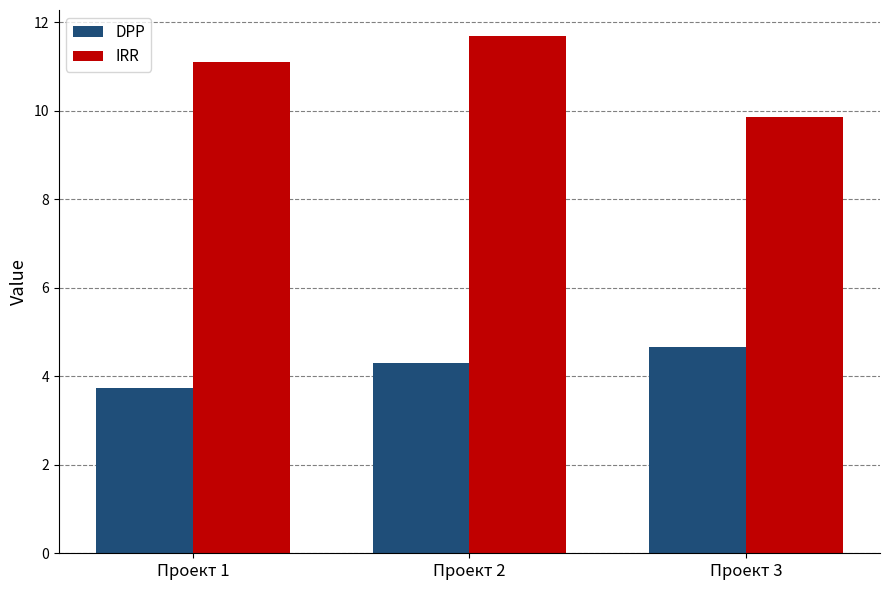

How many data points in IRR are above 11?

2